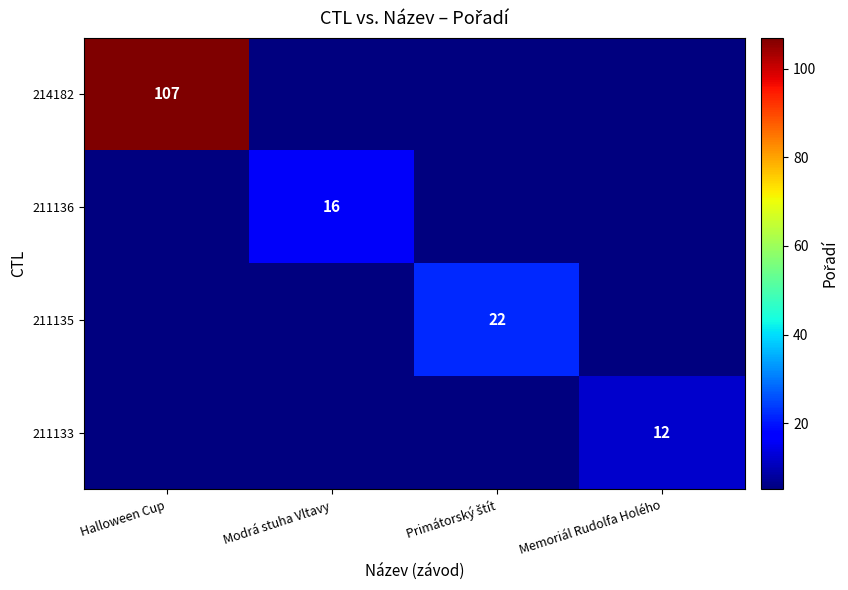

Between Primátorský štít and Memoriál Rudolfa Holého, which series saw the biggest shift?

211135